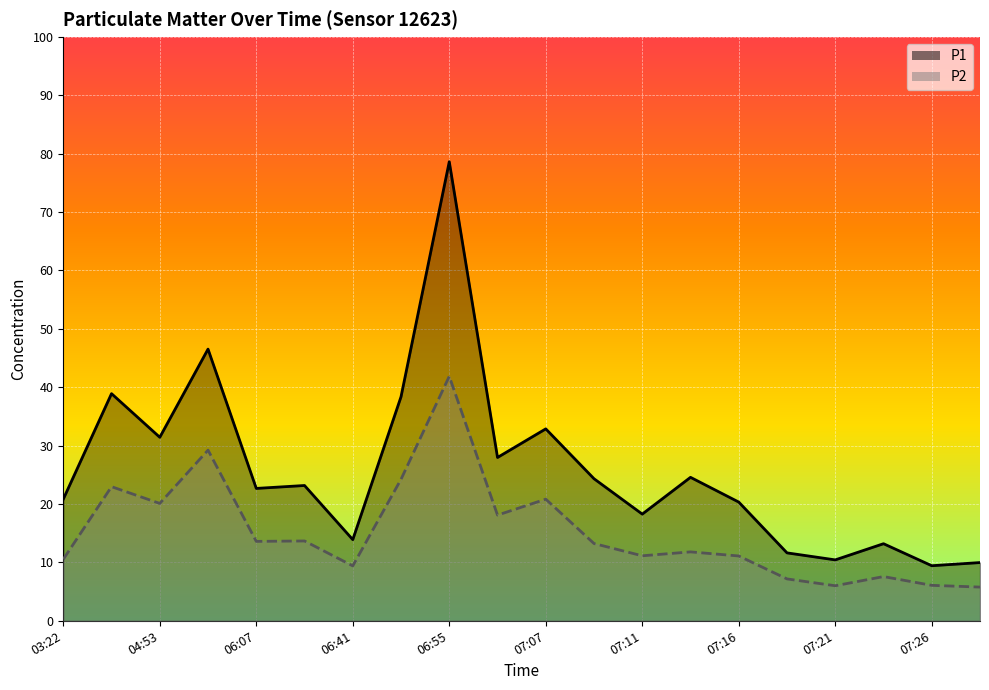

At 19, list the series in order from largest to smallest.

P1, P2